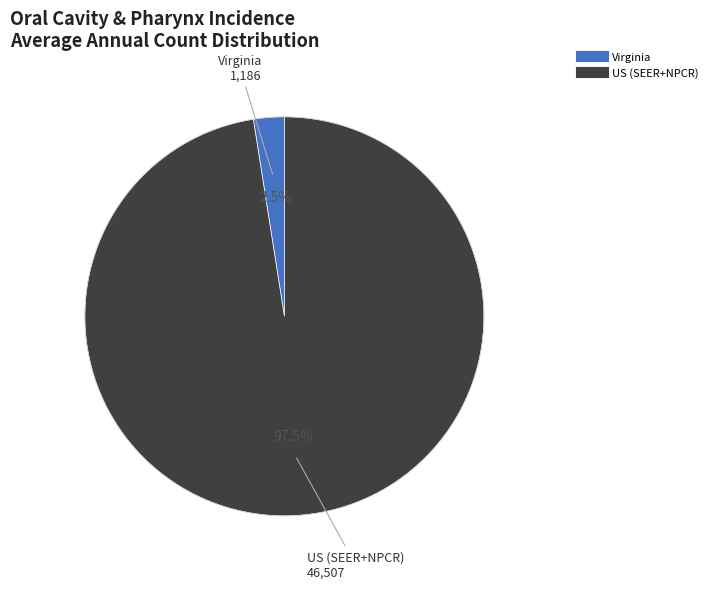

Which category has the smallest portion of the pie?

Virginia